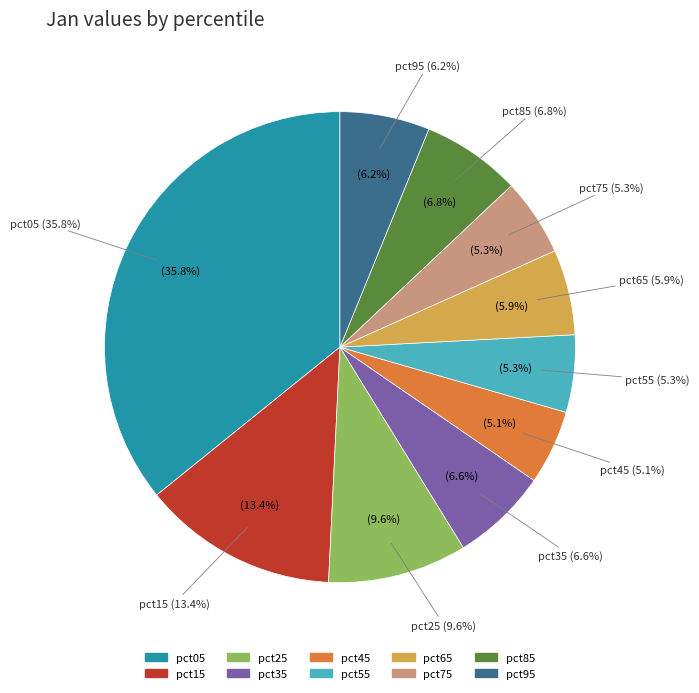

Is pct95 the majority of the pie?

No